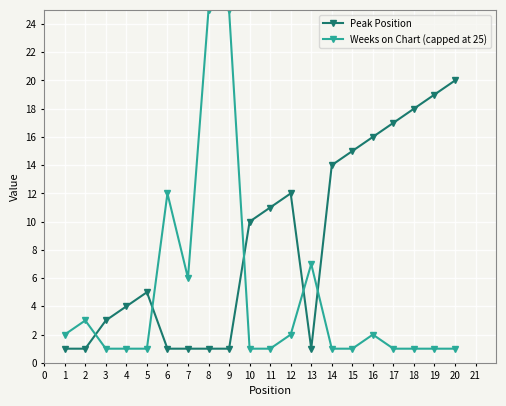

How many series are shown in this chart?

2